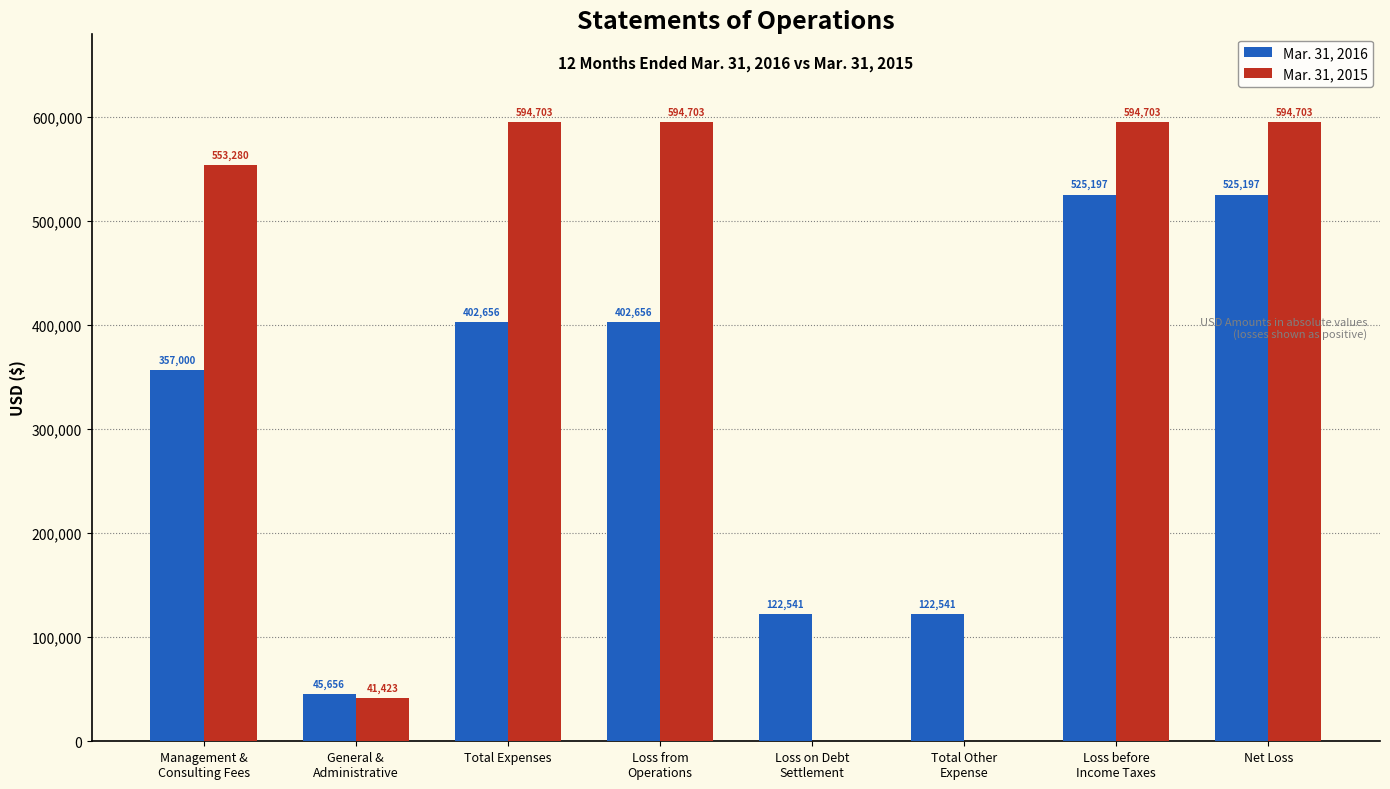

What is the sum of all Mar. 31, 2016 values?

2503444